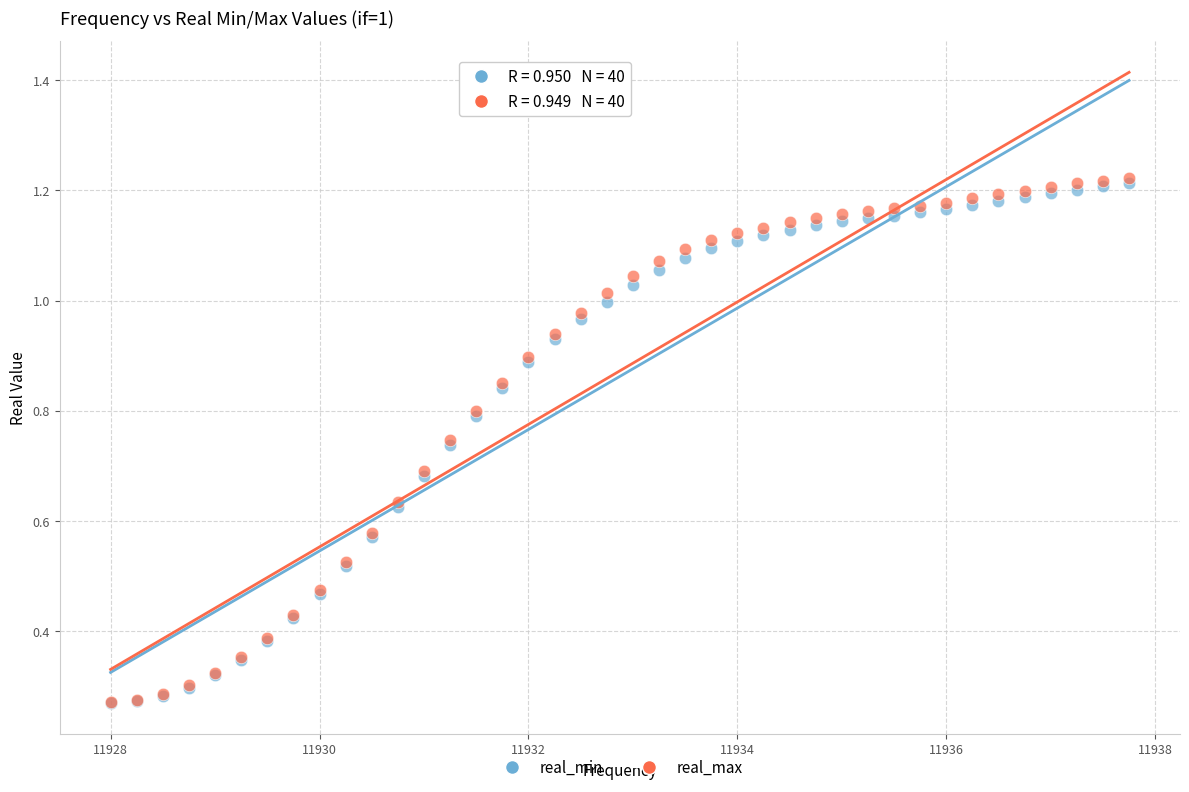

What are all the series names shown in the legend?

real_min, real_max